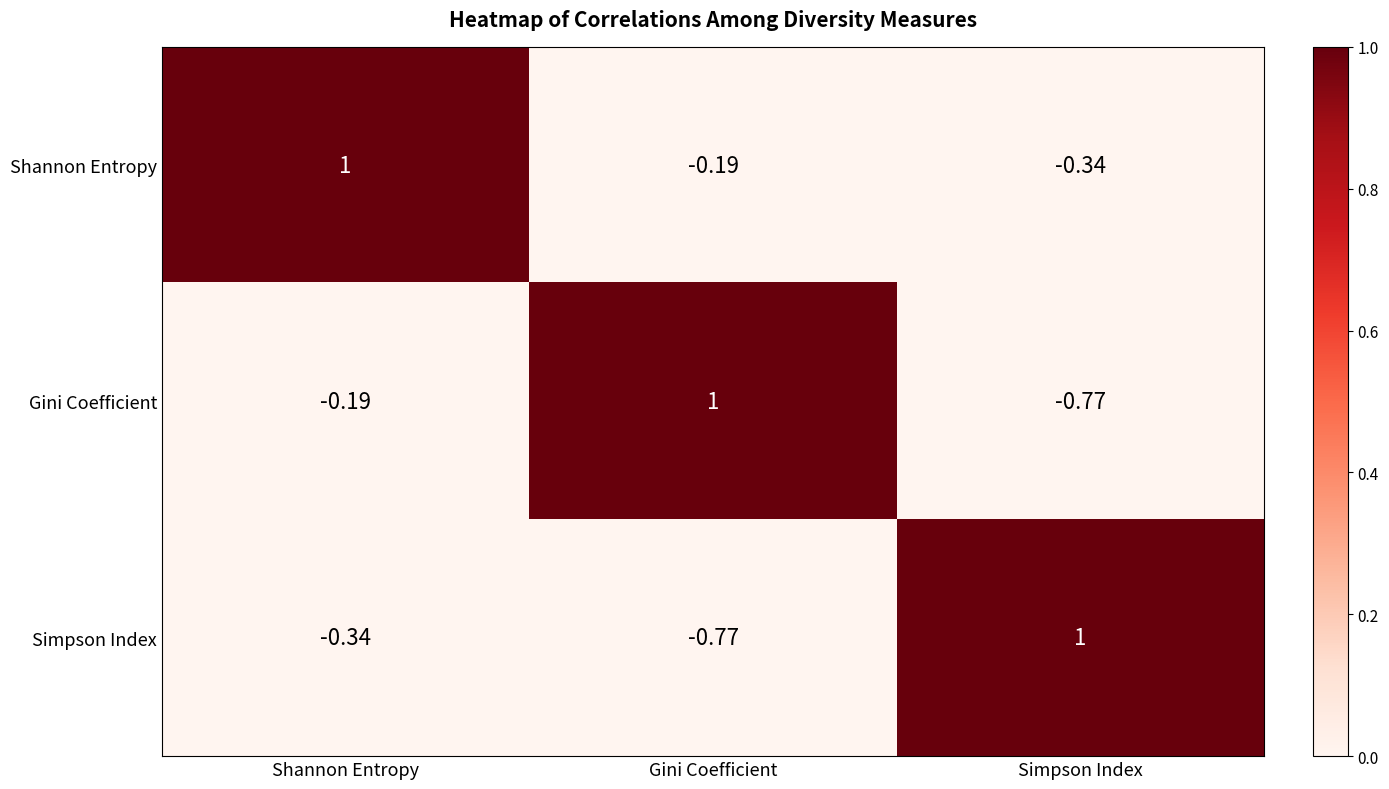

Rank the series at Simpson Index from highest to lowest value.

Simpson Index, Shannon Entropy, Gini Coefficient